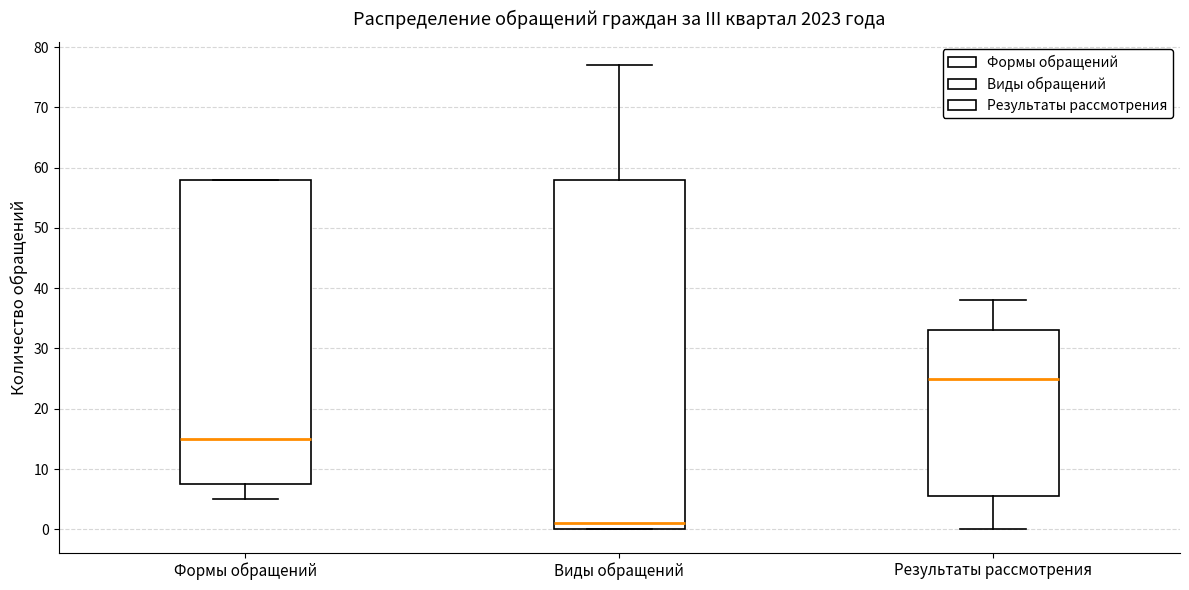

Which box's median line is the highest?

Результаты рассмотрения